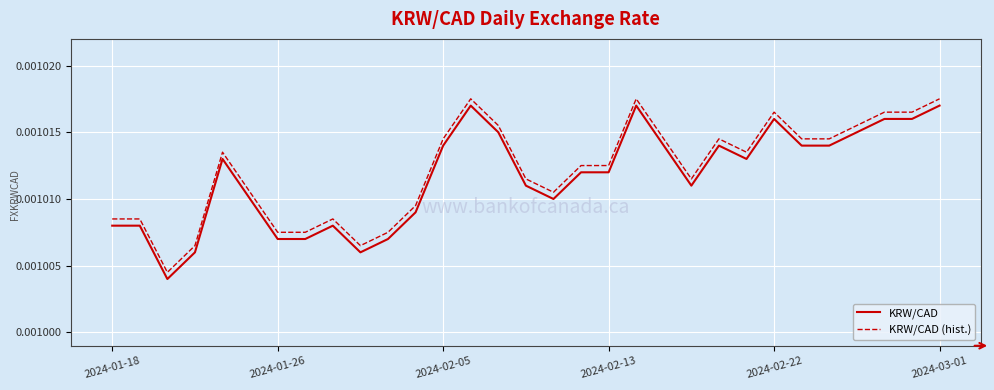

True or false: KRW/CAD (hist.) and KRW/CAD intersect in this chart.

False